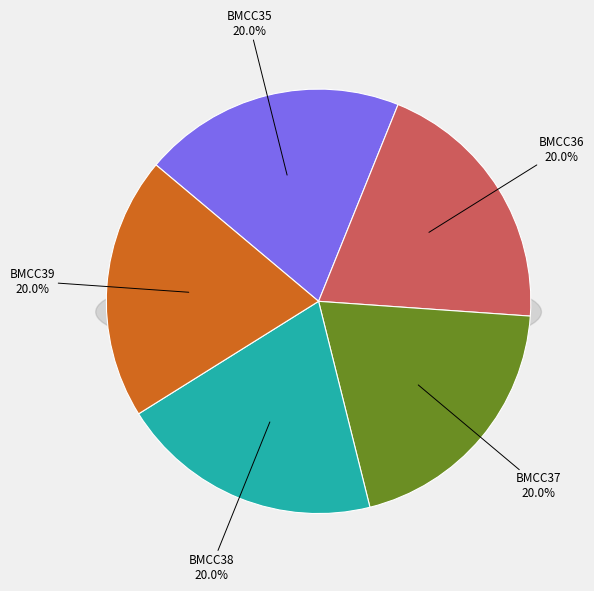

How many slices are in this pie chart?

5